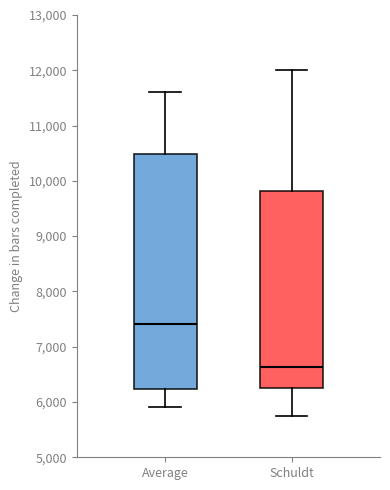

Which box's median line is the highest?

Average